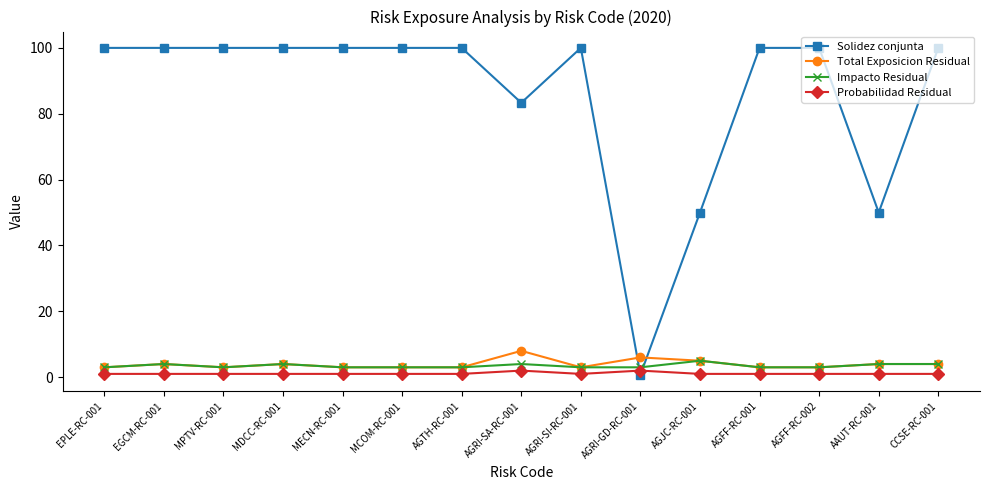

What value does the Impacto Residual series have at AGFF-RC-002?

3.0